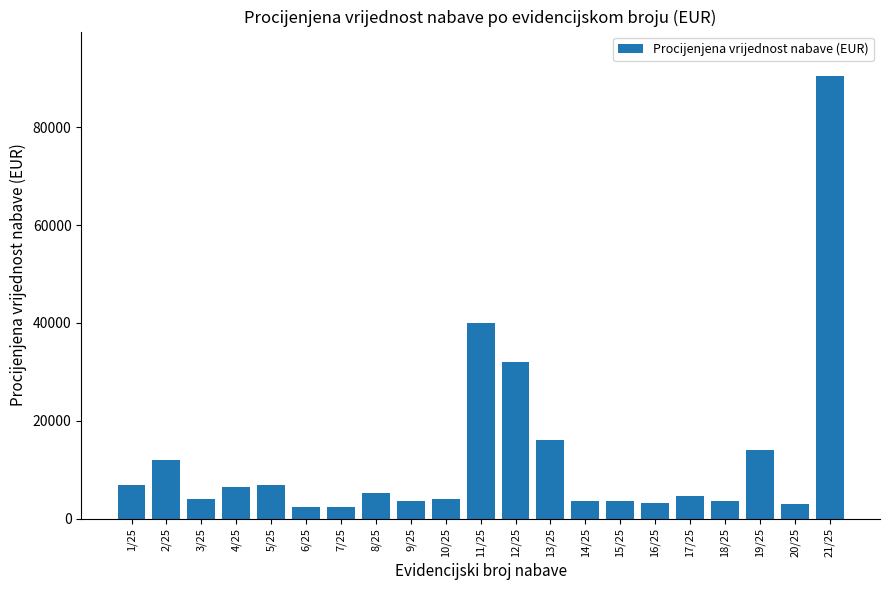

What is the greatest value displayed?

90500